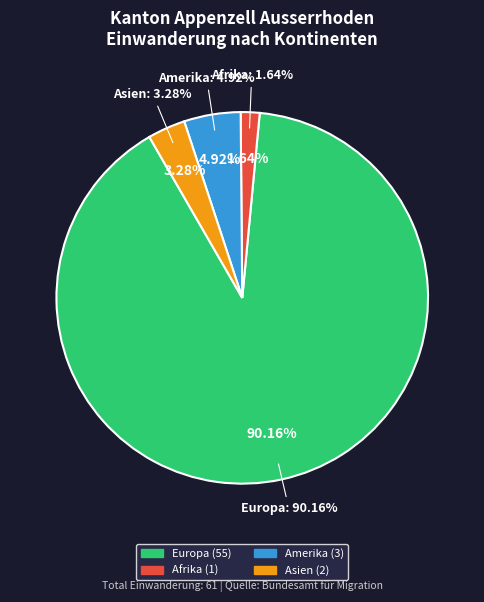

To the nearest percent, what is the average slice percentage?

25%